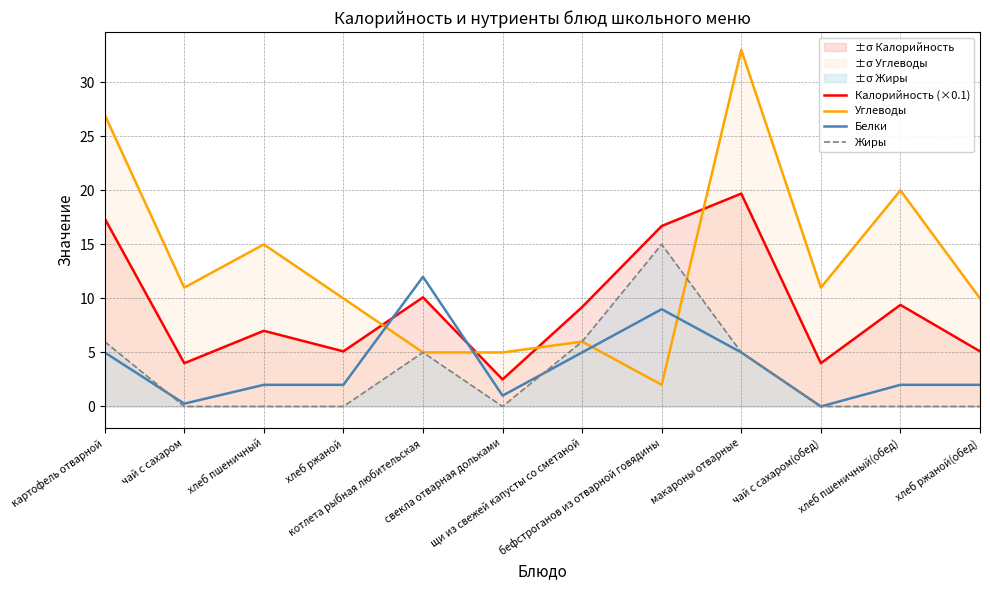

Which series has the largest total across all categories?

Углеводы